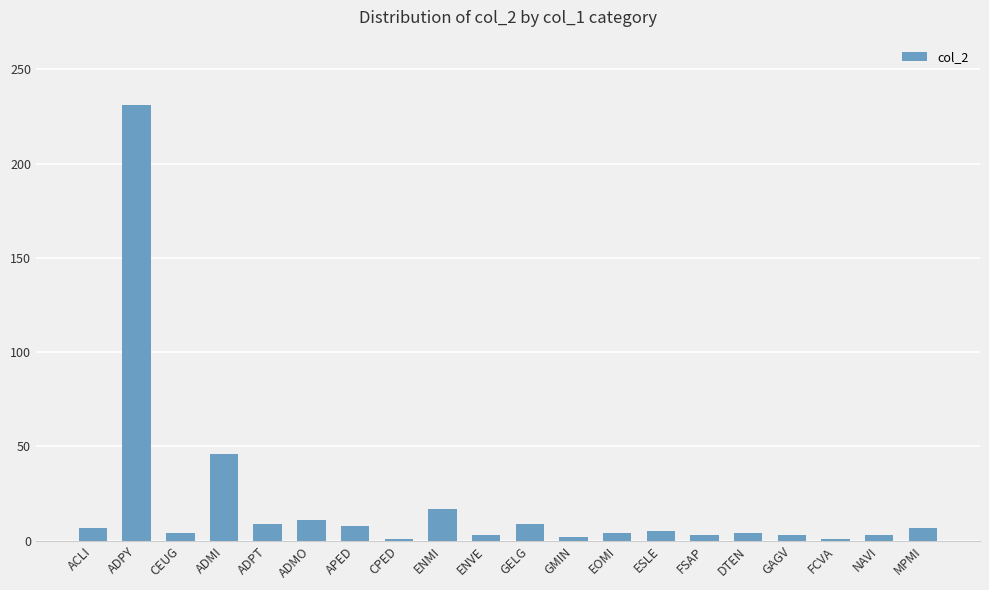

What is the maximum value shown in the chart?

231